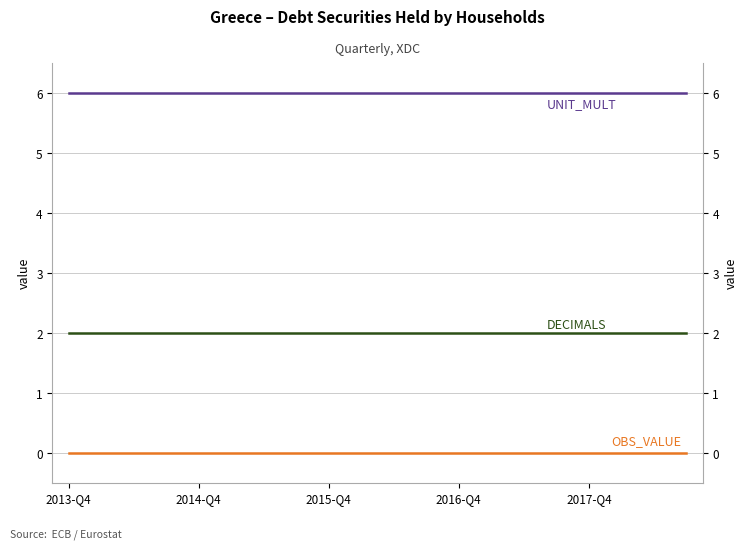

The value of UNIT_MULT at 2016-Q4 is 4. True or false?

False